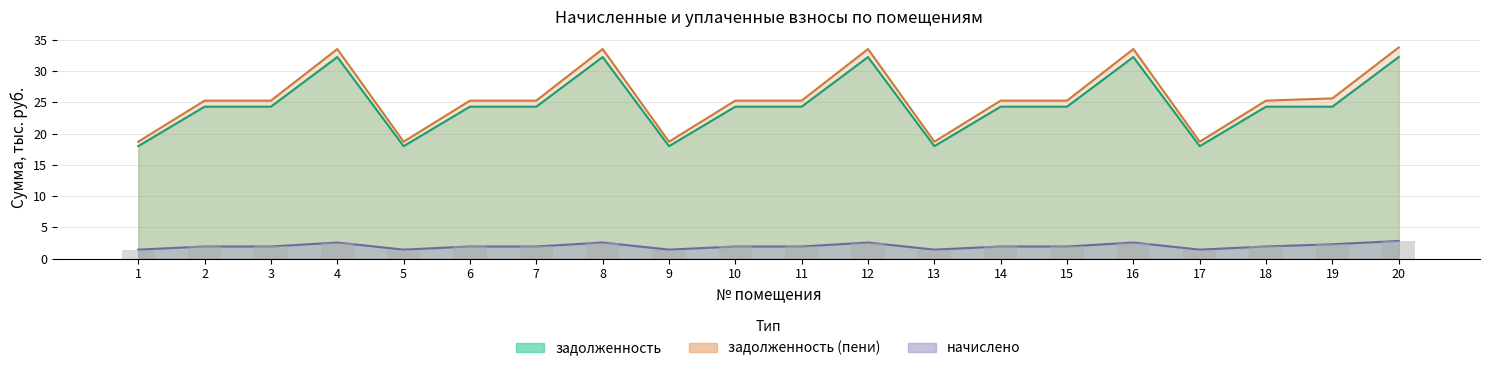

Rank the categories by задолженность value from lowest to highest.

1, 5, 9, 13, 17, 2, 3, 6, 7, 10, 11, 14, 15, 18, 19, 4, 8, 12, 16, 20